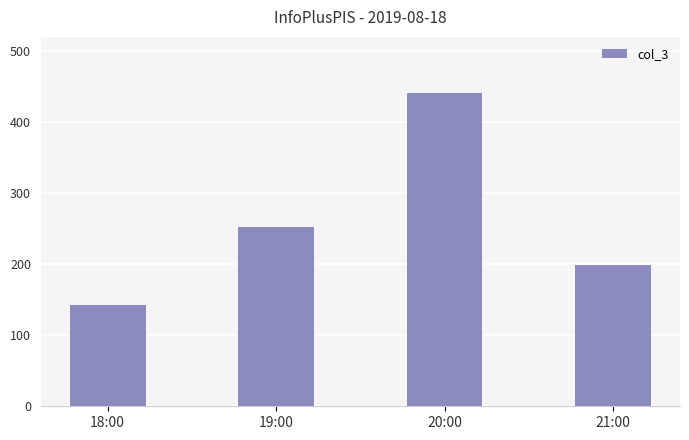

Reading right to left, what are all the values shown in this chart?

199	441	252	143